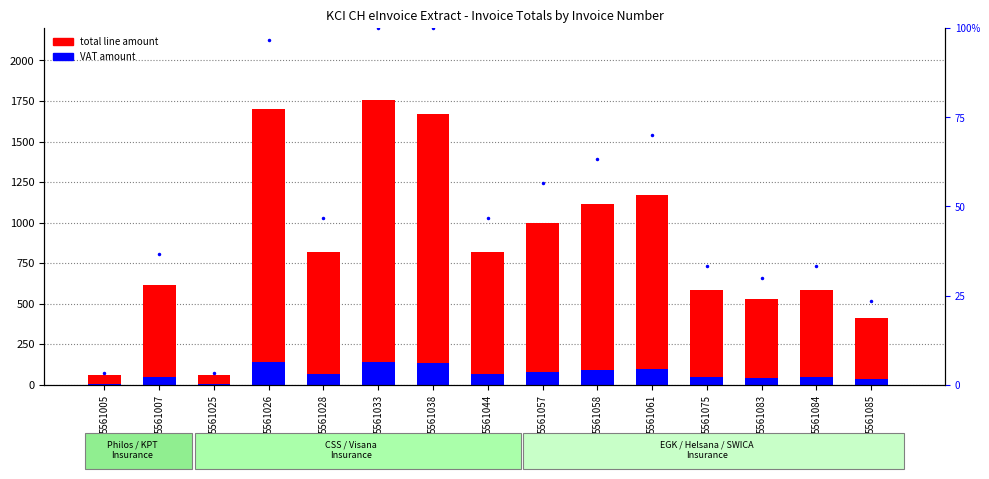

Which series has the widest spread of values?

total line amount